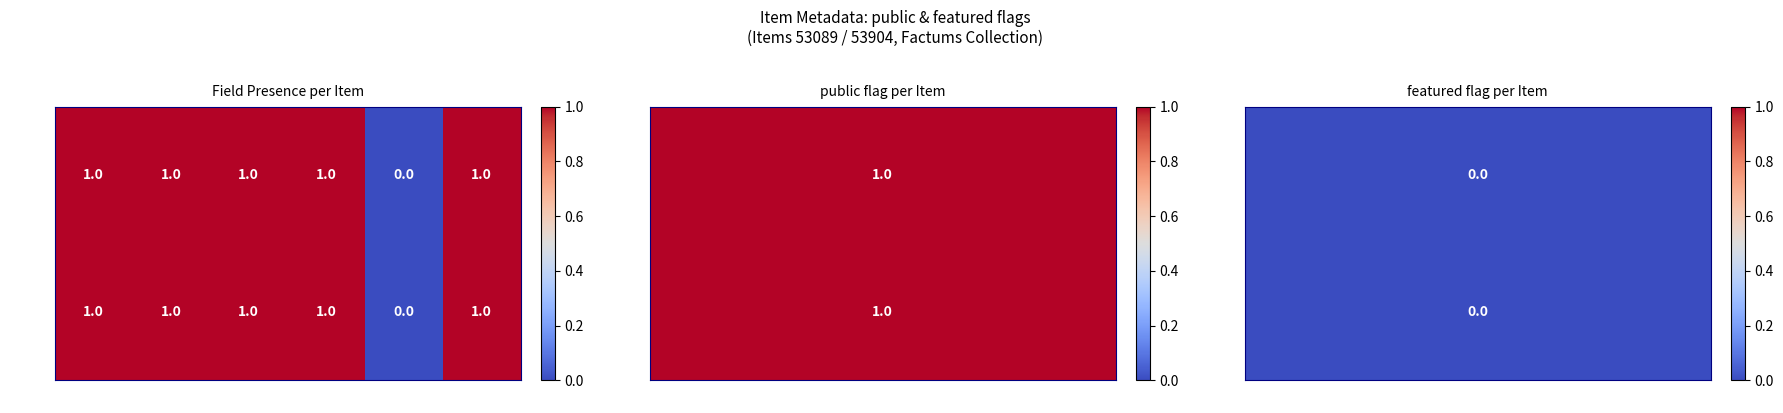

Is the value of 53089 at featured greater than the value of 53904 at Date?

No